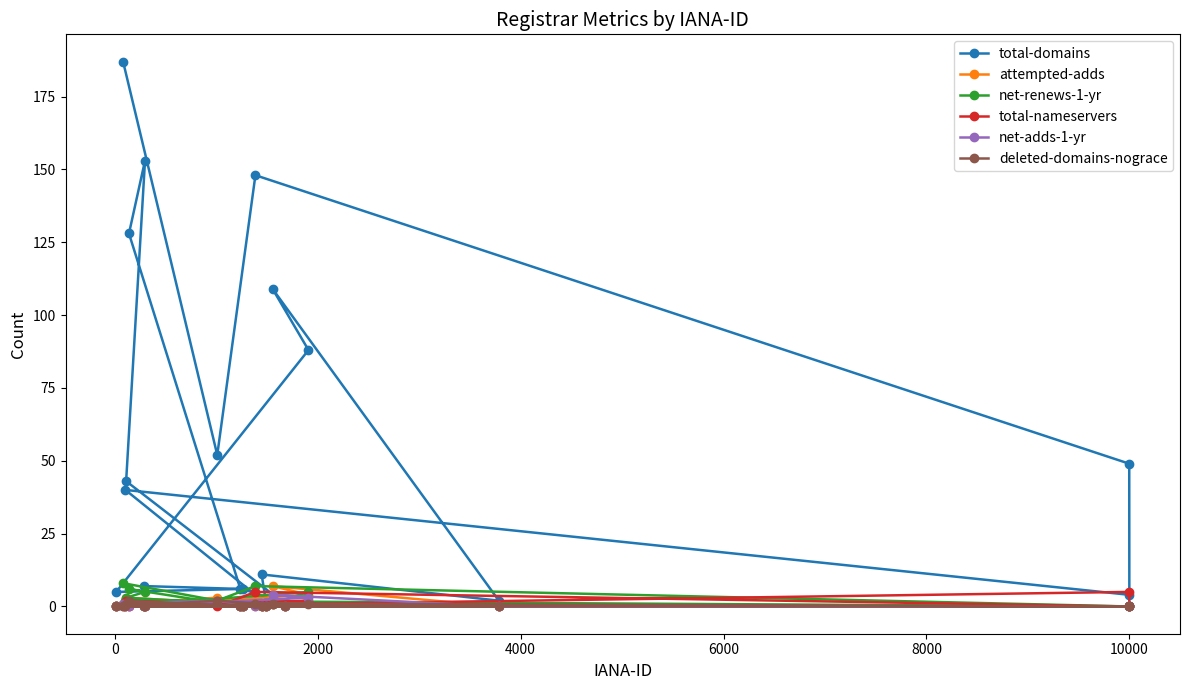

Reading left to right, extract all data points from this chart.

total-domains: 5	187	40	43	128	7	153	52	6	6	148	11	1	109	1	88	2	49	4
attempted-adds: 0	1	1	3	0	0	0	3	0	0	0	0	0	7	0	4	0	0	0
net-renews-1-yr: 0	8	2	3	6	0	5	2	0	0	7	0	0	1	0	5	0	0	0
total-nameservers: 0	0	0	2	0	0	0	0	0	0	5	0	0	1	0	2	0	0	5
net-adds-1-yr: 0	1	0	1	0	0	0	2	0	0	0	0	0	4	0	3	0	0	0
deleted-domains-nograce: 0	0	0	1	2	0	0	2	0	0	1	0	0	1	0	1	0	0	0